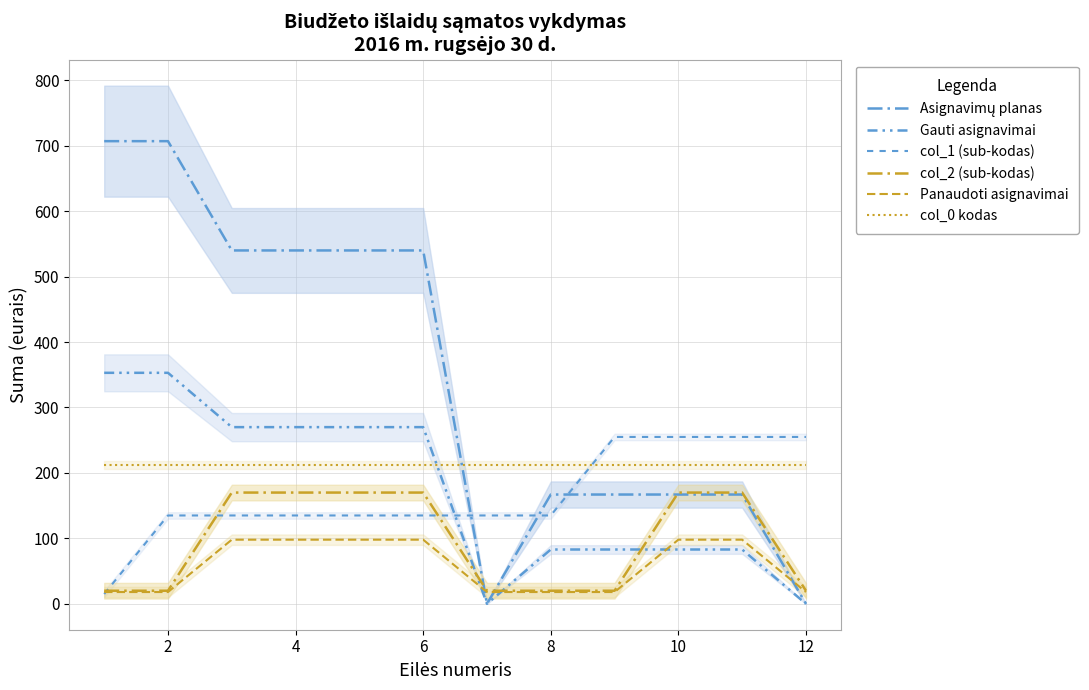

List the series in order of their peak value, lowest first.

Panaudoti asignavimai, col_2 (sub-kodas), col_0 kodas, col_1 (sub-kodas), Gauti asignavimai, Asignavimų planas